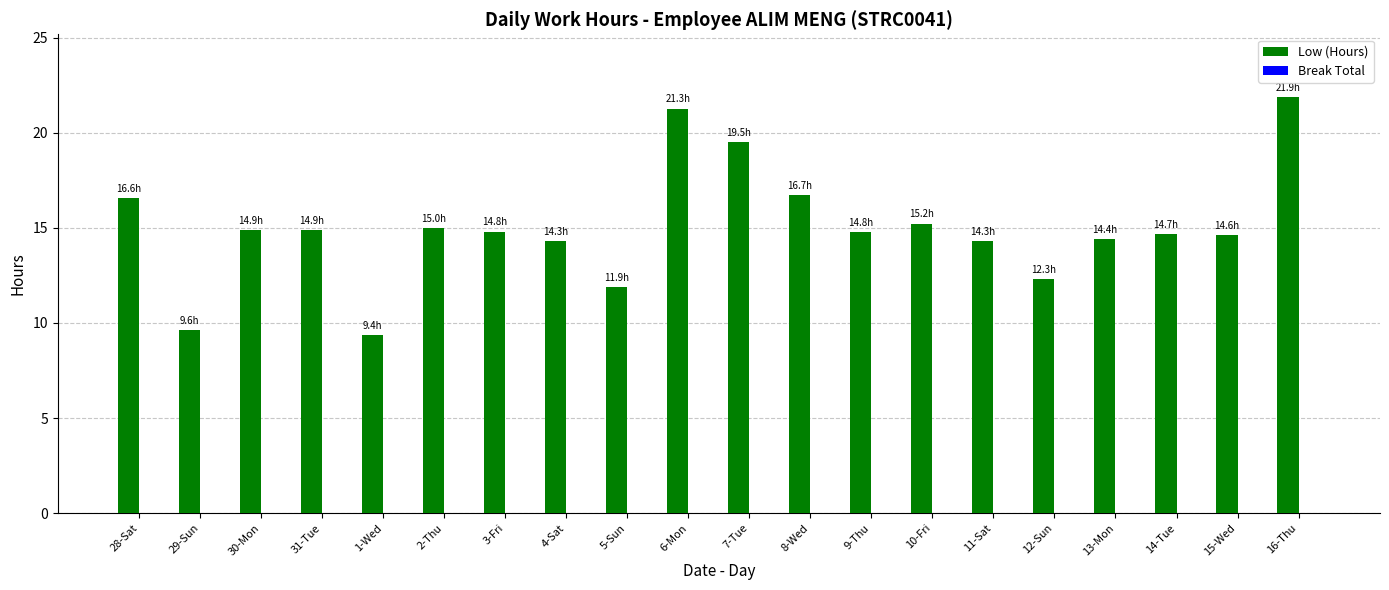

Between 9-Thu and 1-Wed, which is larger?

9-Thu